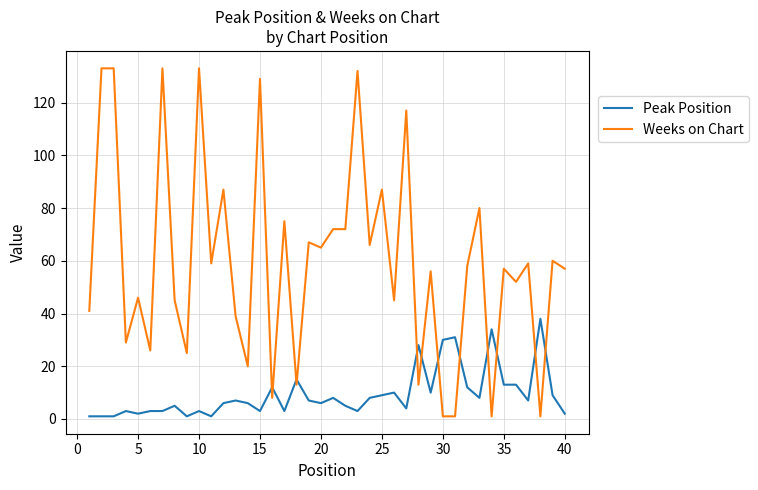

How many distinct data groups are displayed?

2